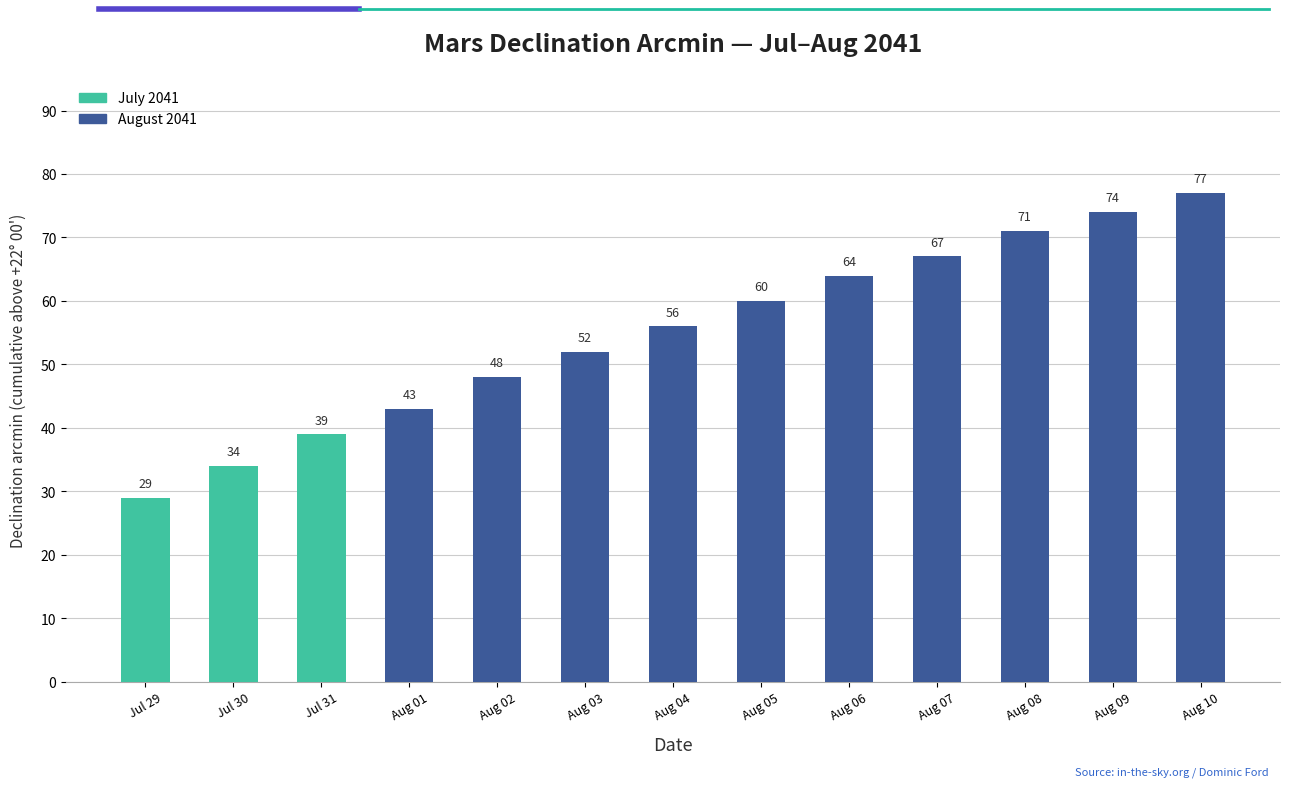

Read the value at Aug 06, to the nearest 5.

65